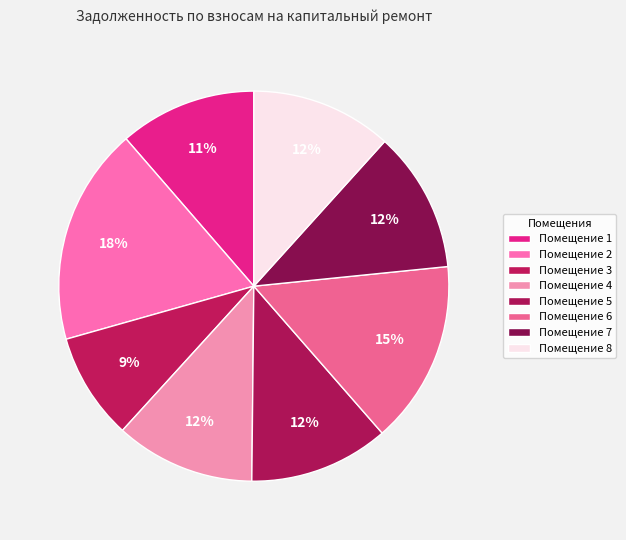

What is the smallest slice in the pie chart?

Помещение 3